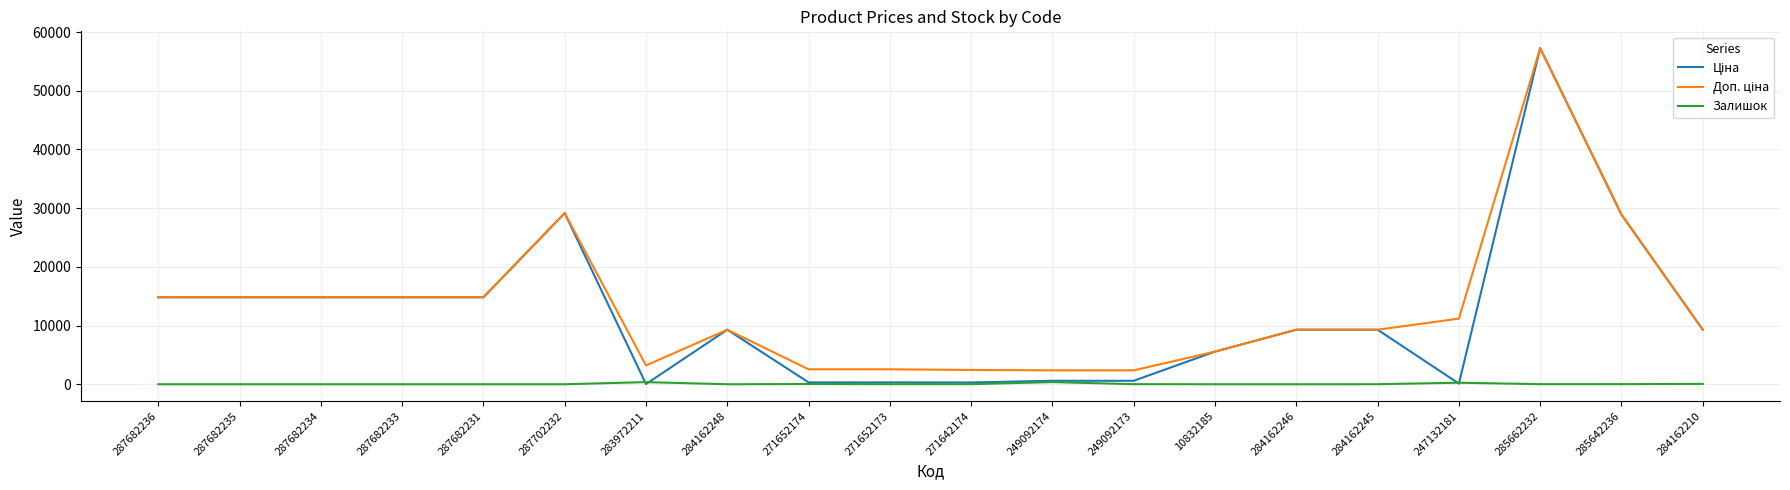

At which category is the sum across all series the highest?

285662232